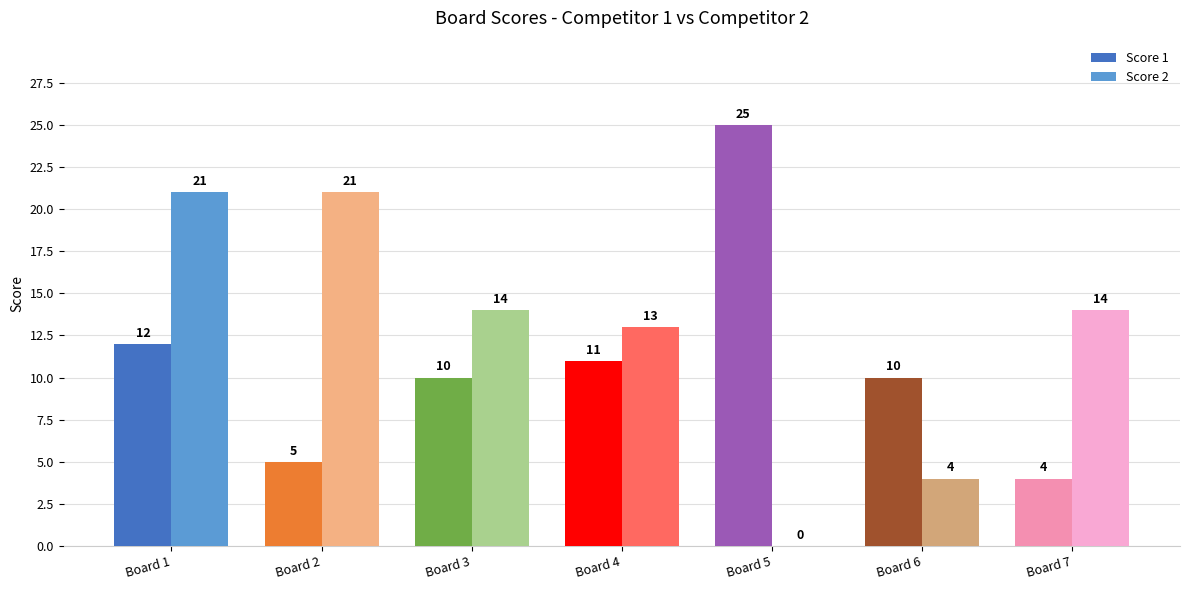

The value of Score 2 at Board 1 is 30. True or false?

False